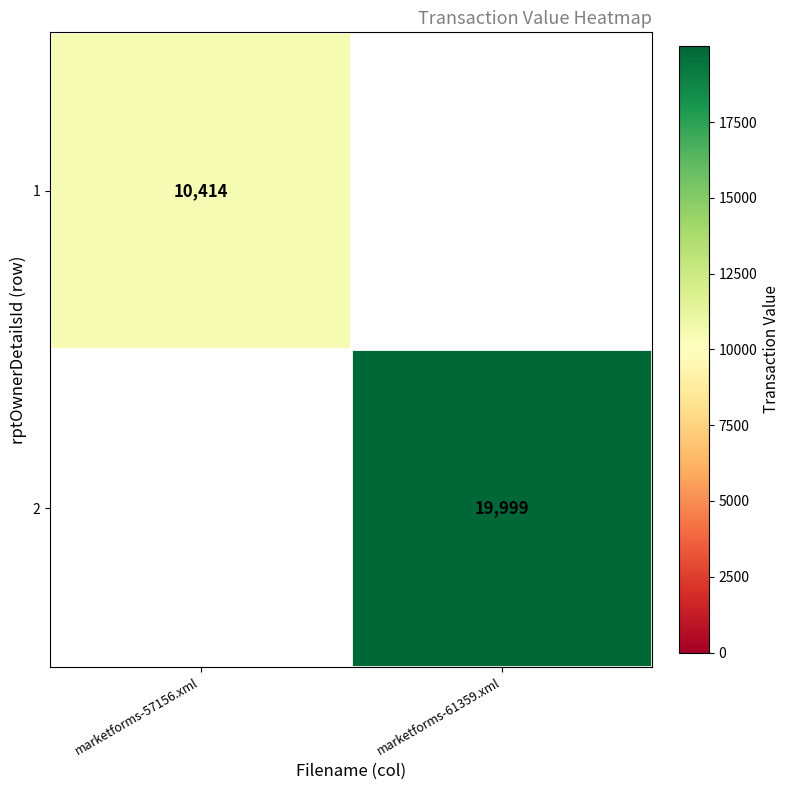

Is the value of 1 at marketforms-57156.xml greater than the value of 2 at marketforms-61359.xml?

No